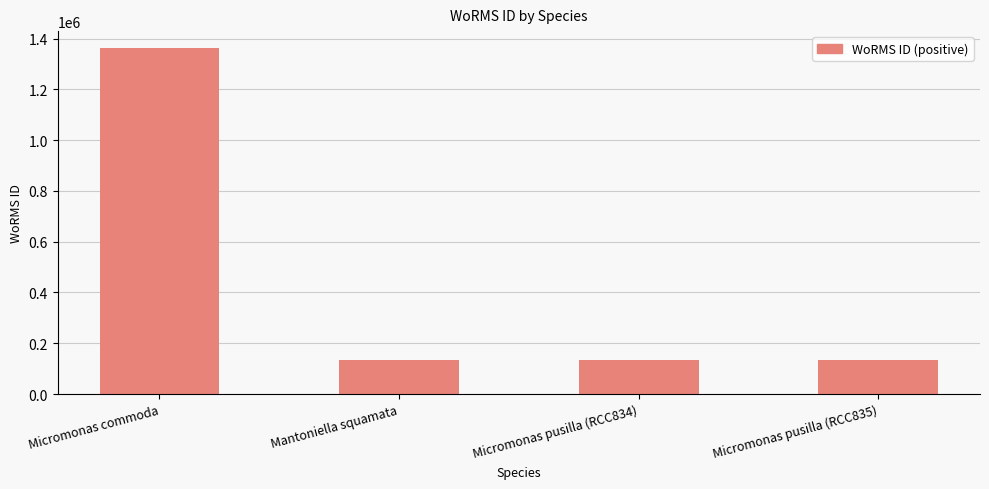

What is the minimum value shown in the chart?

134563